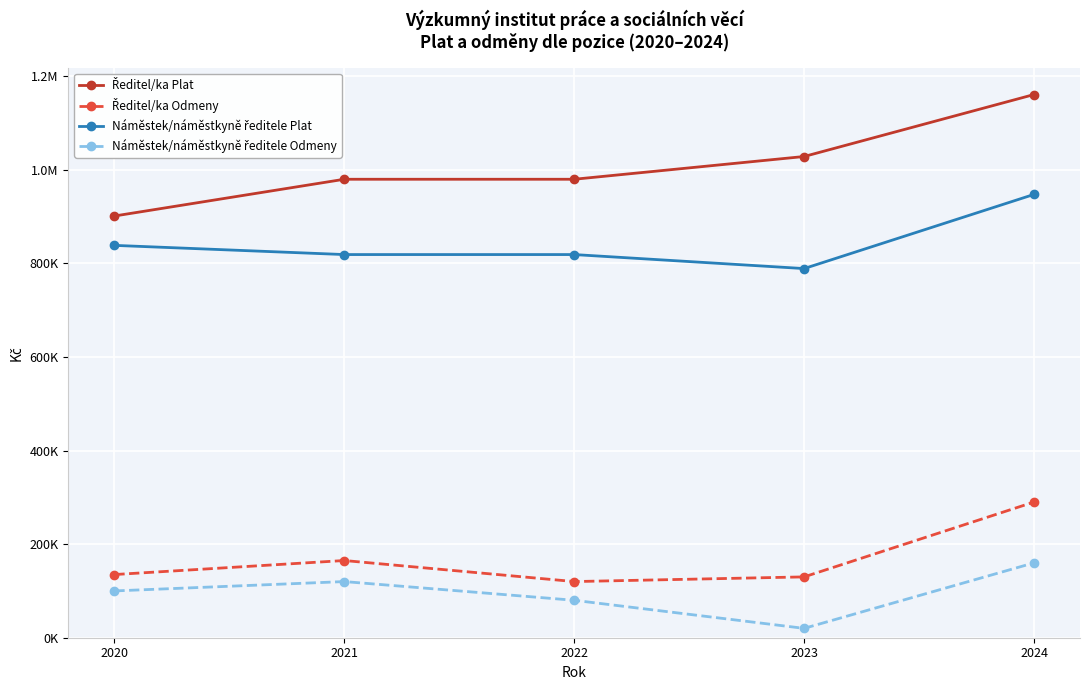

Is this an area chart (filled region under the line)?

No